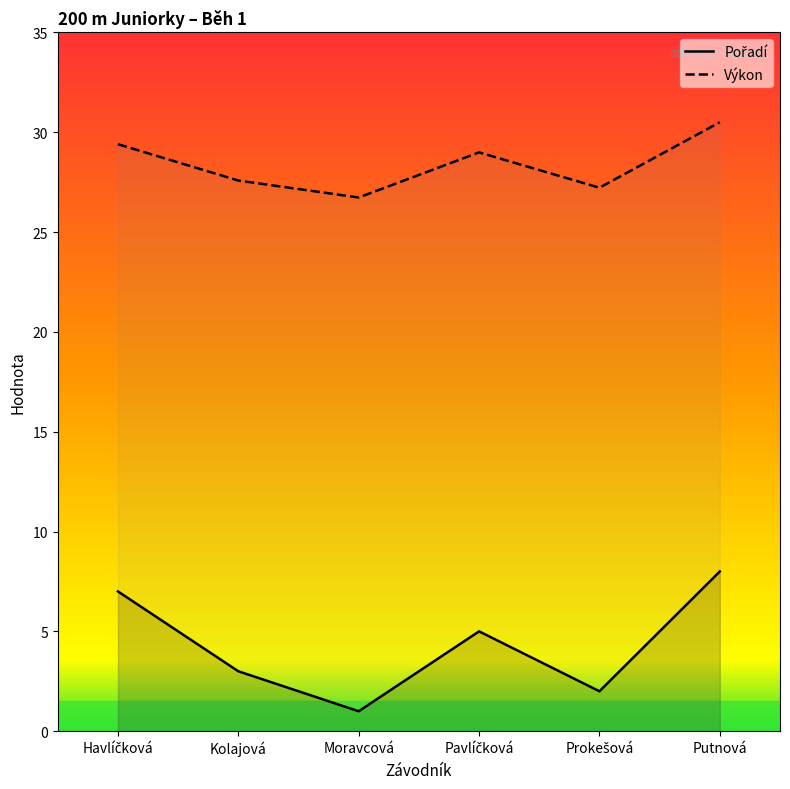

What is the lowest value of the Pořadí series?

1.0